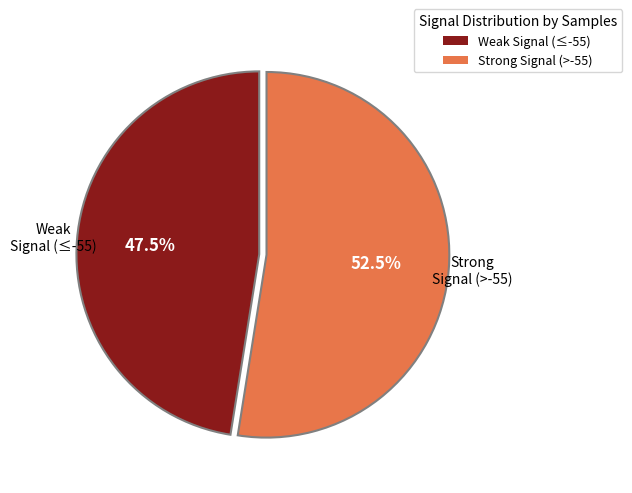

Does any single category account for the majority?

Yes